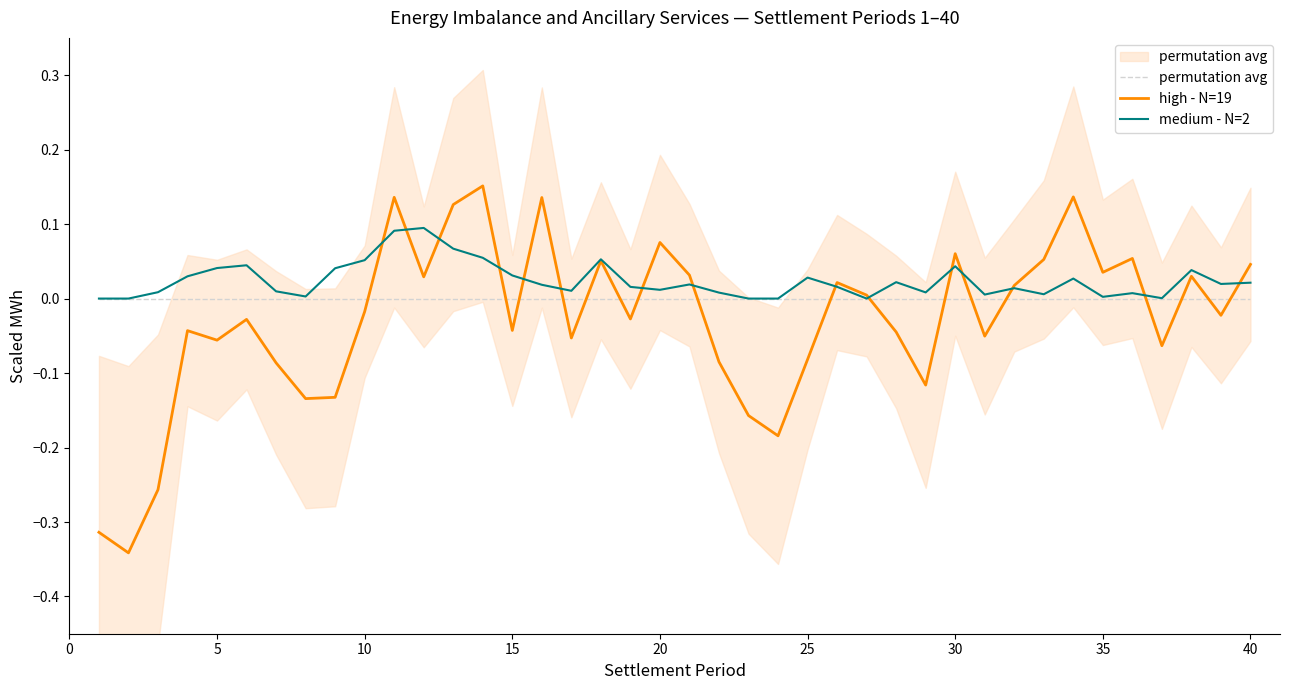

Reading right to left, list all the values displayed in this chart.

permutation avg: 0.0	0.0	0.0	0.0	0.0	0.0	0.0	0.0	0.0	0.0	0.0	0.0	0.0	0.0	0.0	0.0	0.0	0.0	0.0	0.0	0.0	0.0	0.0	0.0	0.0	0.0	0.0	0.0	0.0	0.0	0.0	0.0	0.0	0.0	0.0	0.0	0.0	0.0	0.0	0.0
high - N=19: 0.0	-0.0	0.0	-0.1	0.1	0.0	0.1	0.1	0.0	-0.1	0.1	-0.1	-0.0	0.0	0.0	-0.1	-0.2	-0.2	-0.1	0.0	0.1	-0.0	0.1	-0.1	0.1	-0.0	0.2	0.1	0.0	0.1	-0.0	-0.1	-0.1	-0.1	-0.0	-0.1	-0.0	-0.3	-0.3	-0.3
medium - N=2: 0.0	0.0	0.0	0.0	0.0	0.0	0.0	0.0	0.0	0.0	0.0	0.0	0.0	0.0	0.0	0.0	0.0	0.0	0.0	0.0	0.0	0.0	0.1	0.0	0.0	0.0	0.1	0.1	0.1	0.1	0.1	0.0	0.0	0.0	0.0	0.0	0.0	0.0	0.0	0.0